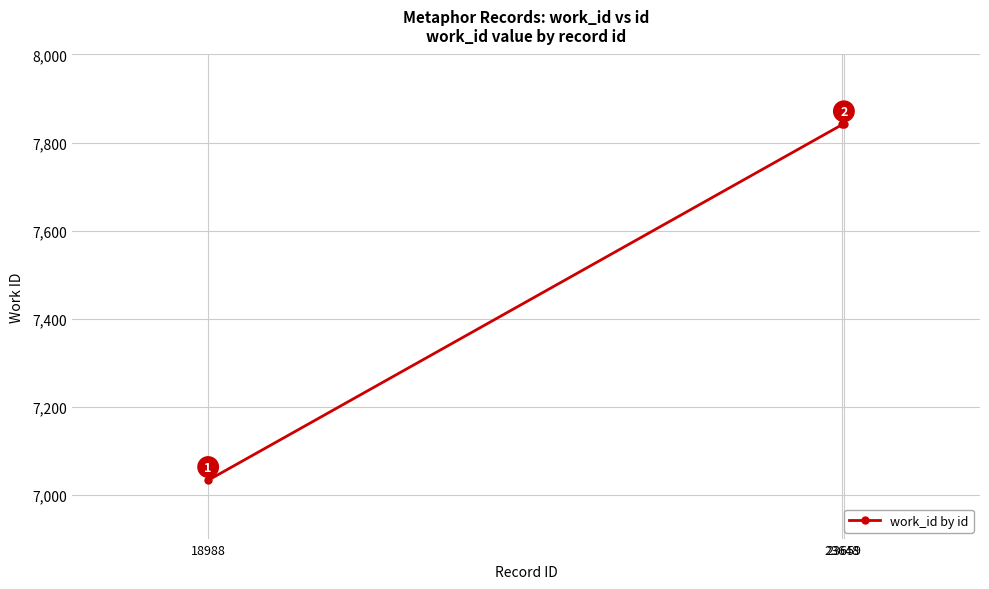

What is the minimum value shown in the chart?

7033